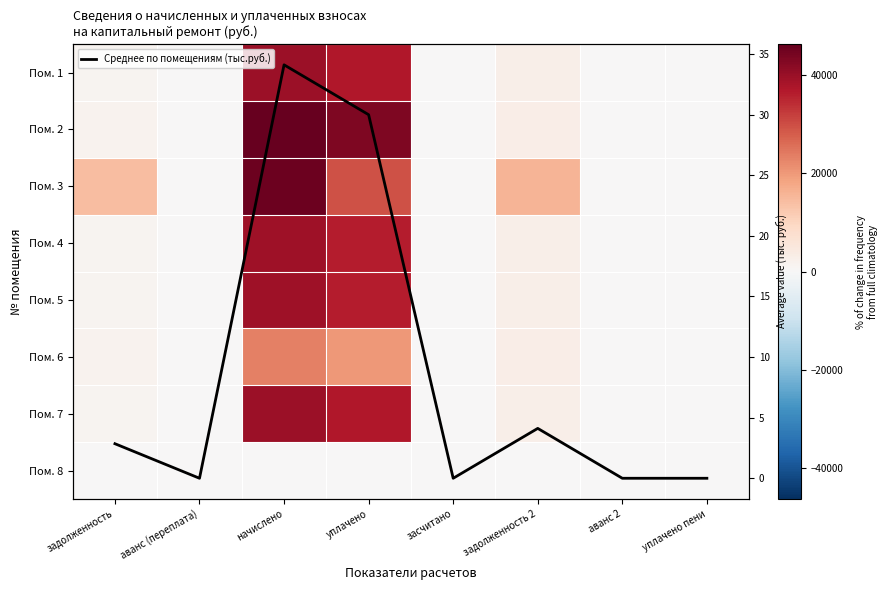

Count the number of categories in the chart.

8